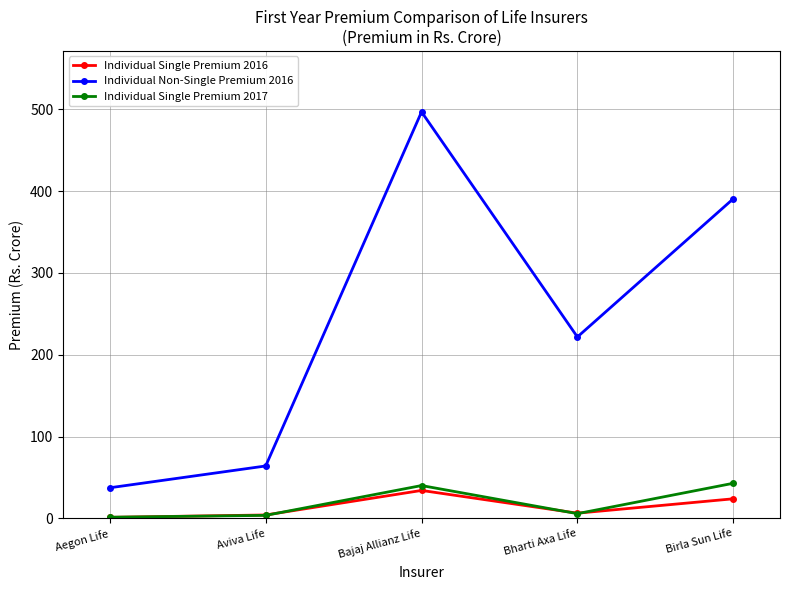

How many interior local peaks does the Individual Non-Single Premium 2016 series have?

1